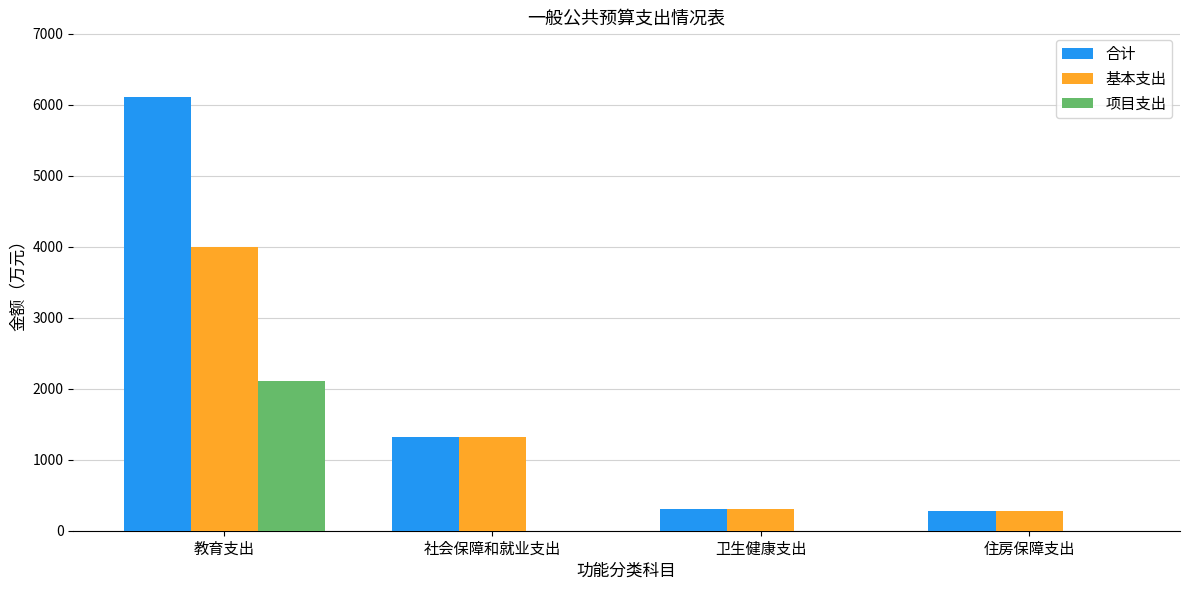

What is the maximum value for 合计?

6105.1